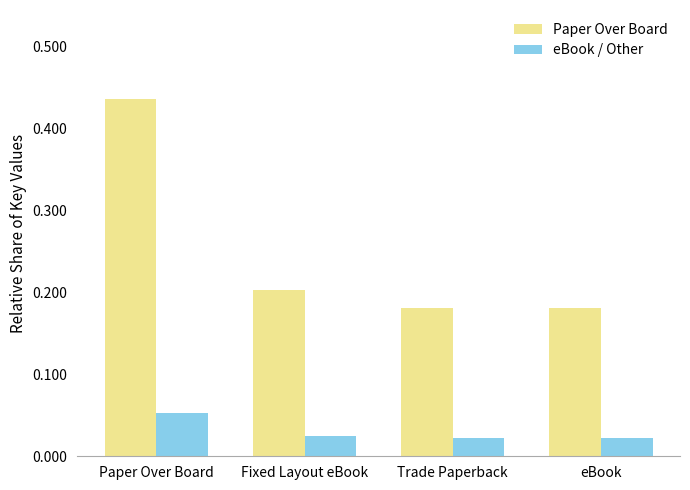

Which series has the largest range (max minus min)?

Paper Over Board